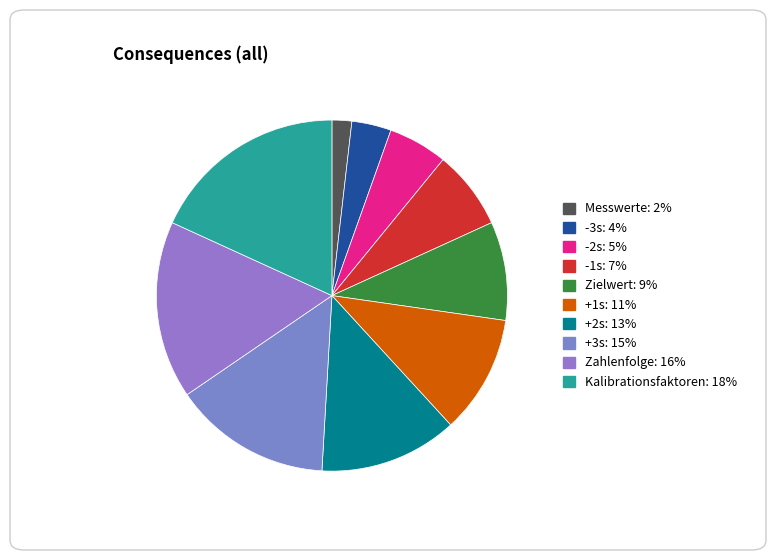

How many slices are in this pie chart?

10